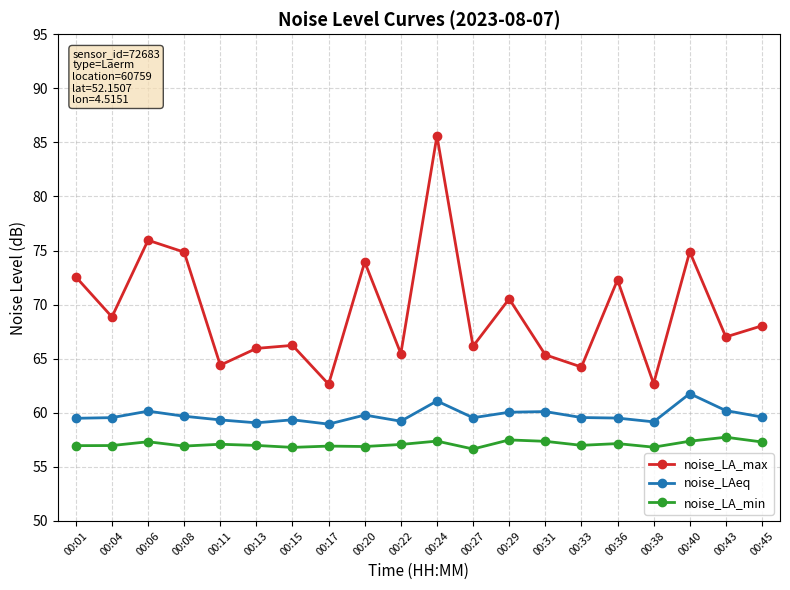

The noise_LAeq series shows 59.6 at 00:45. True or false?

True